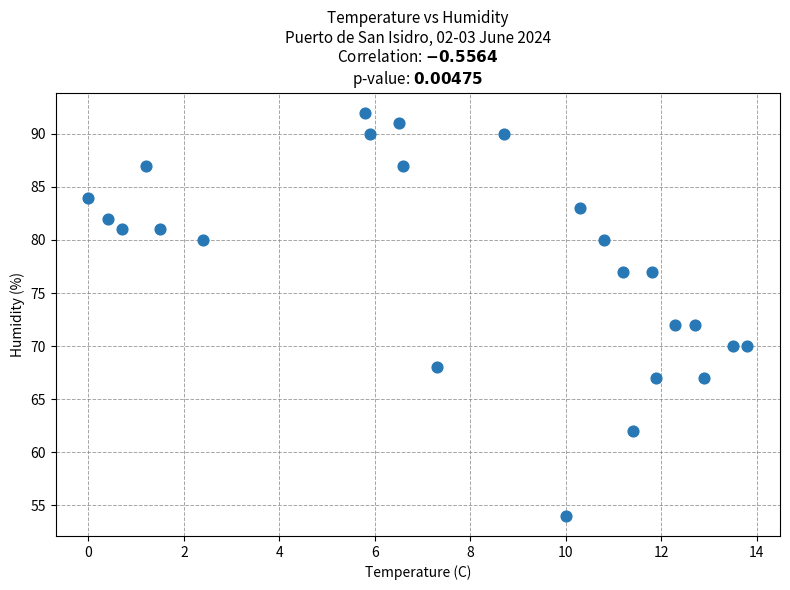

What is the range of Y values (max minus min)?

38